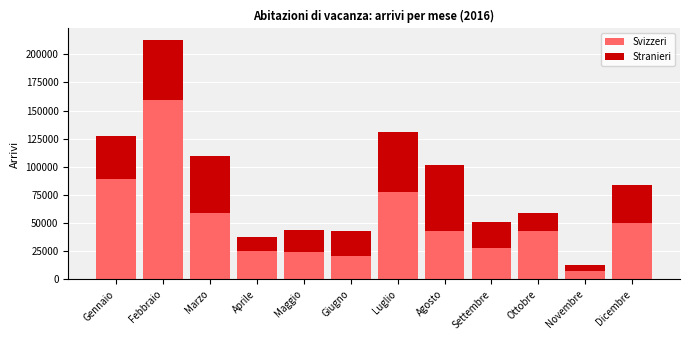

What value does the Svizzeri series have at Aprile?

24755.4